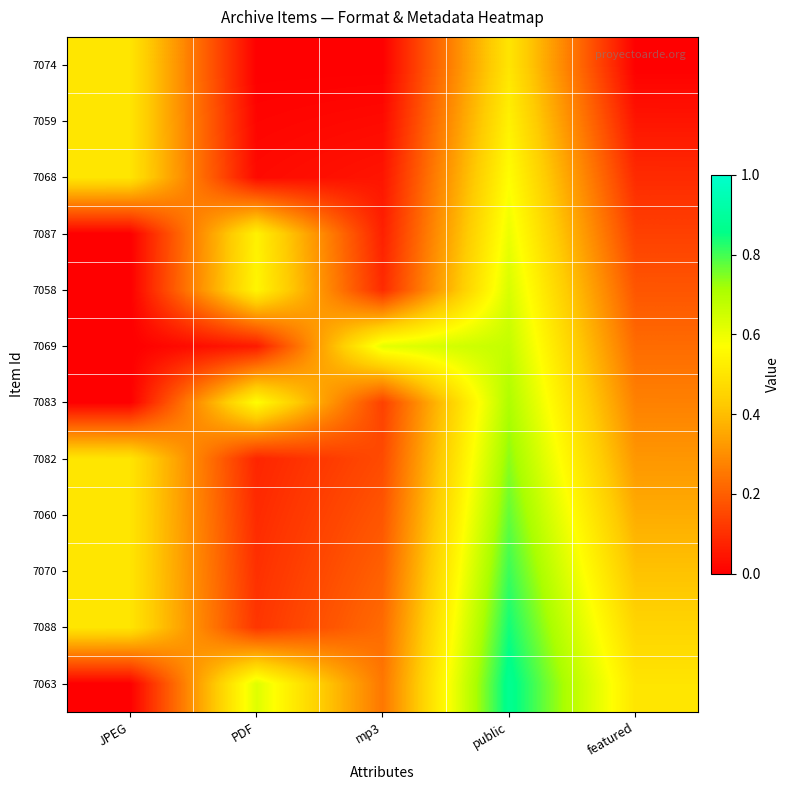

Which series changed the most between PDF and public?

7088